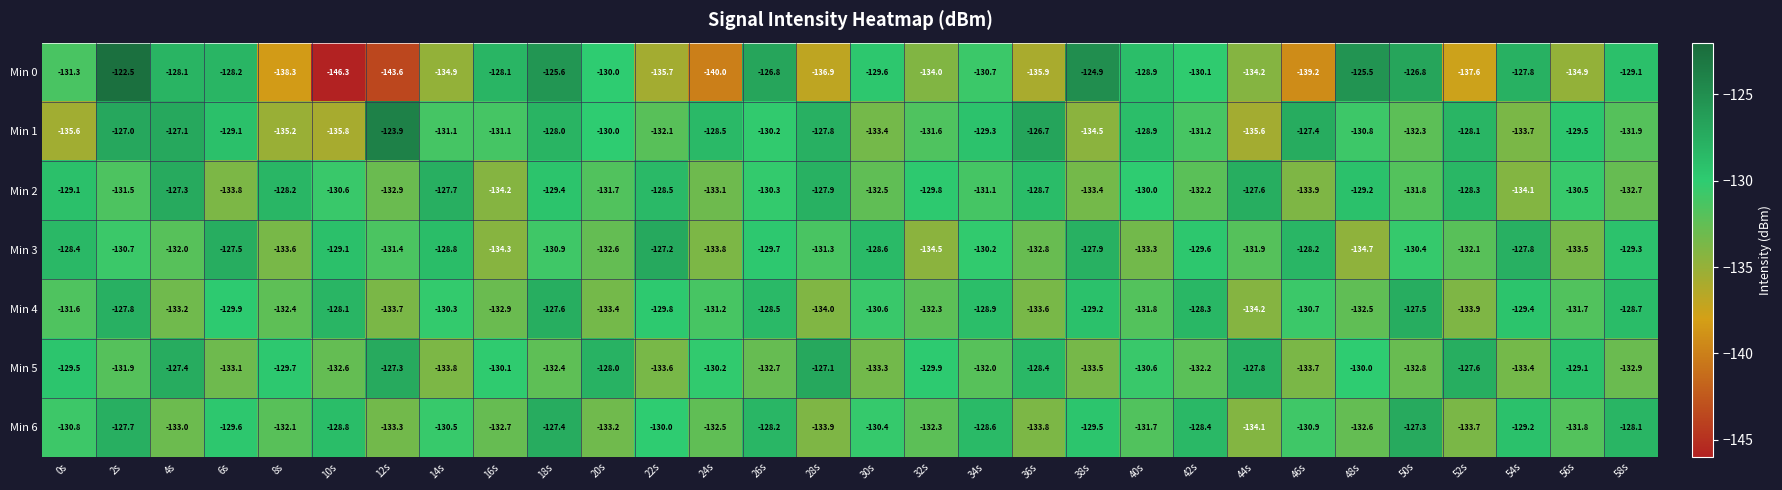

At how many categories does at least one series exceed -137?

30